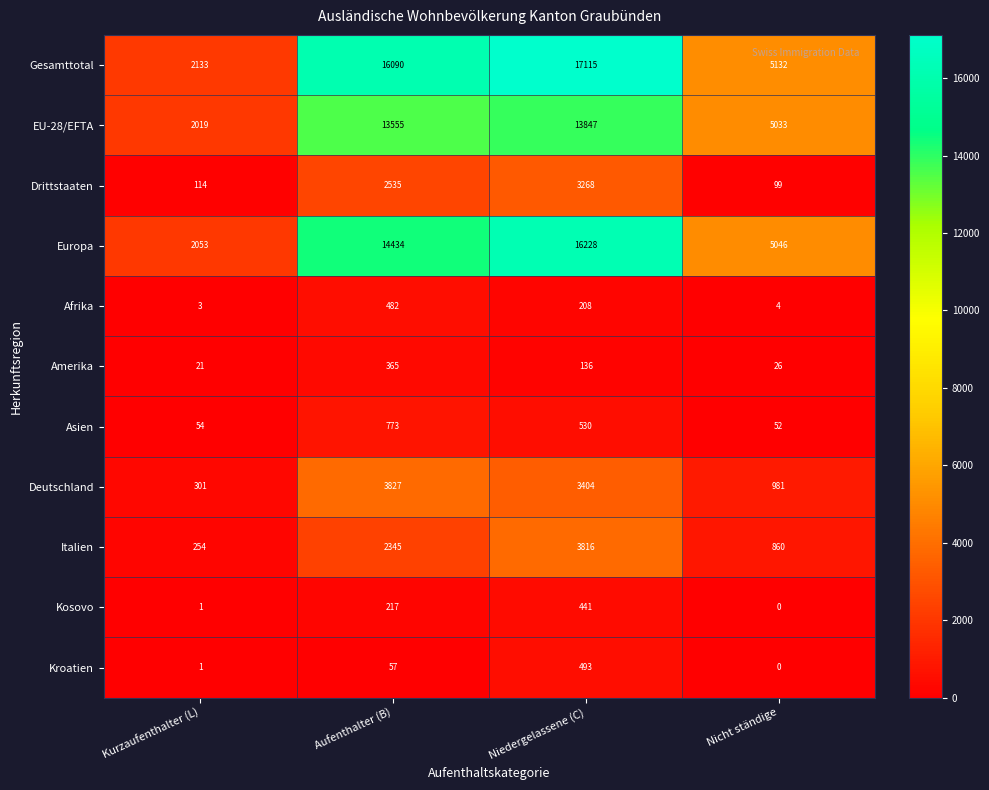

Which label corresponds to the smallest value in the chart?

Nicht ständige